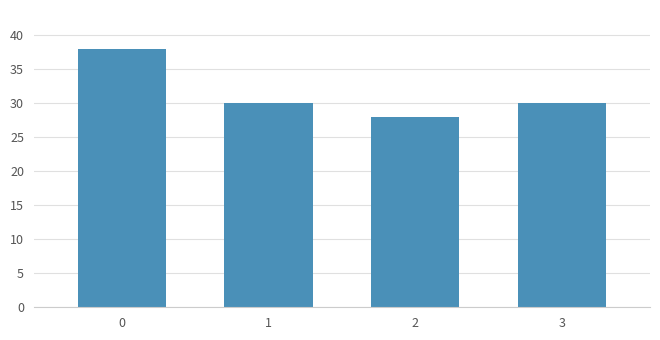

What value does the data have at 1?

30